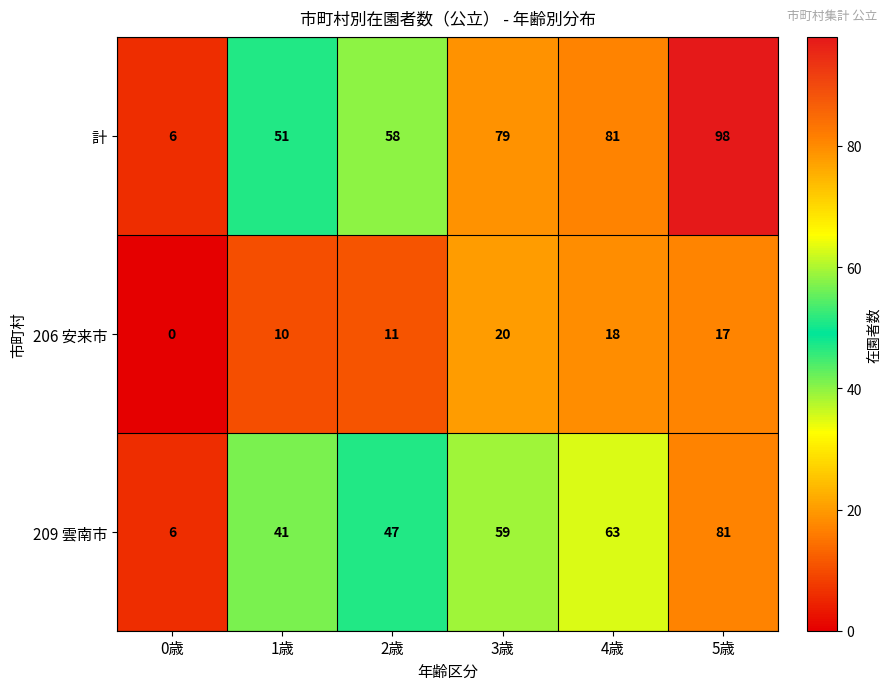

What is the difference between the 206 安来市 values at 1歳 and 5歳?

7